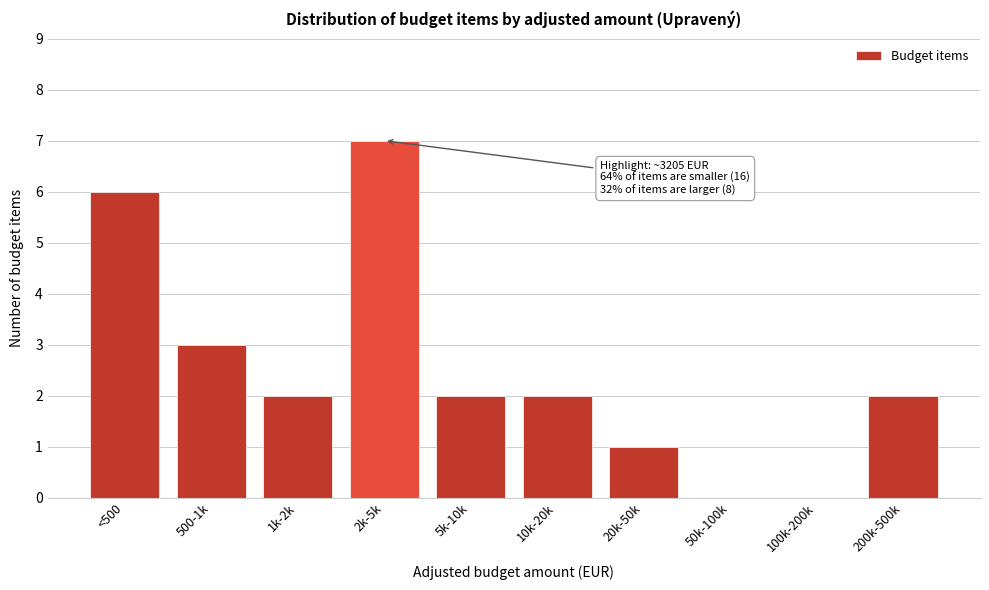

Reading left to right, transcribe all the data shown in this chart.

<500=6	500-1k=3	1k-2k=2	2k-5k=7	5k-10k=2	10k-20k=2	20k-50k=1	50k-100k=0	100k-200k=0	200k-500k=2